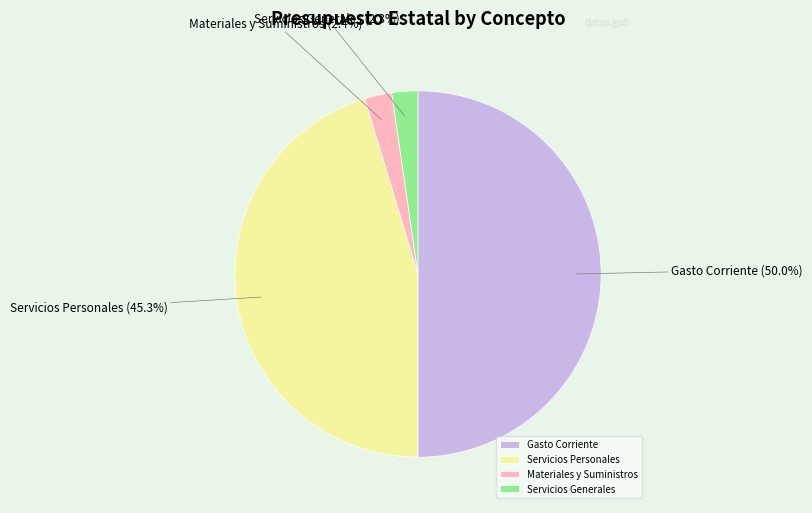

Is it true that Servicios Generales is 2% of the pie?

True